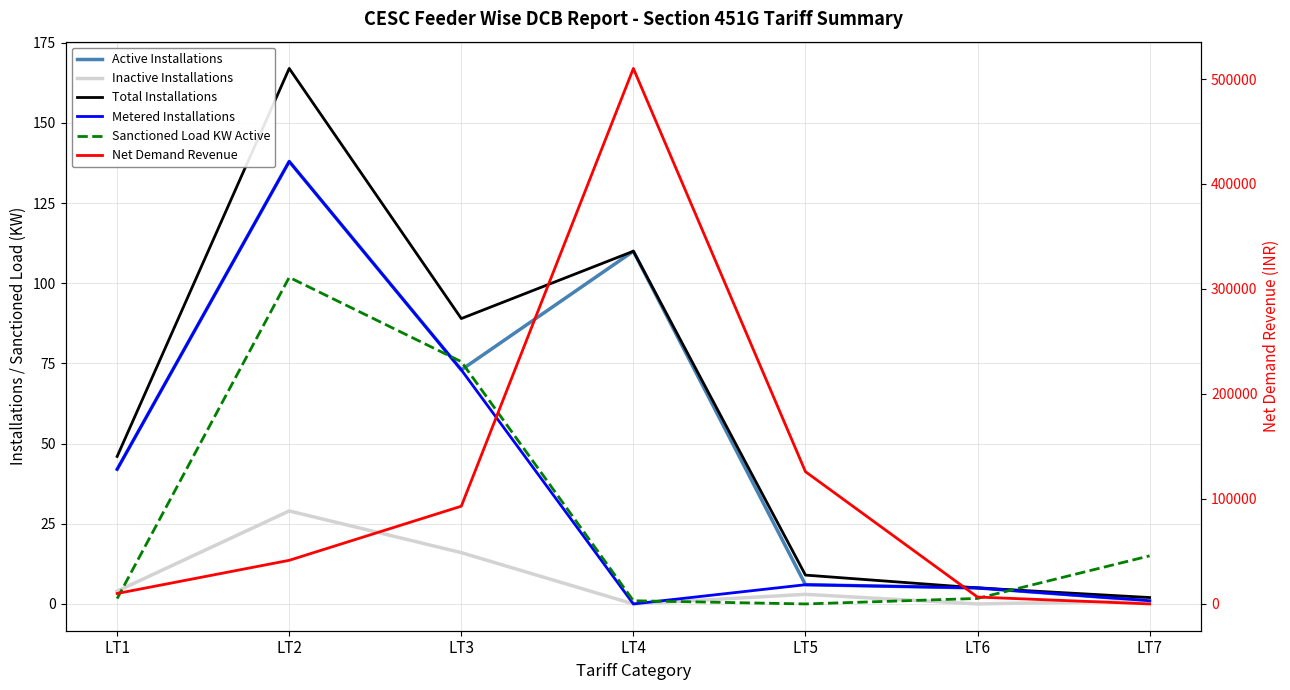

True or false: Metered Installations and Active Installations cross at least once.

False